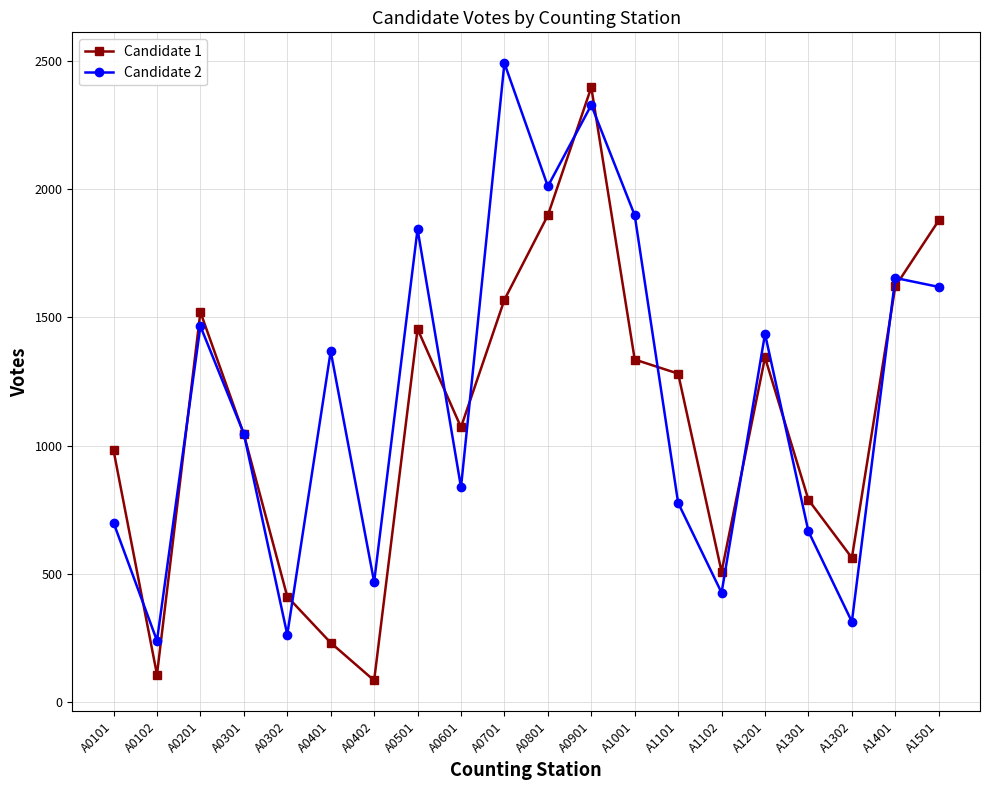

In Candidate 1, how many points are lower than both neighbors (excluding endpoints)?

5